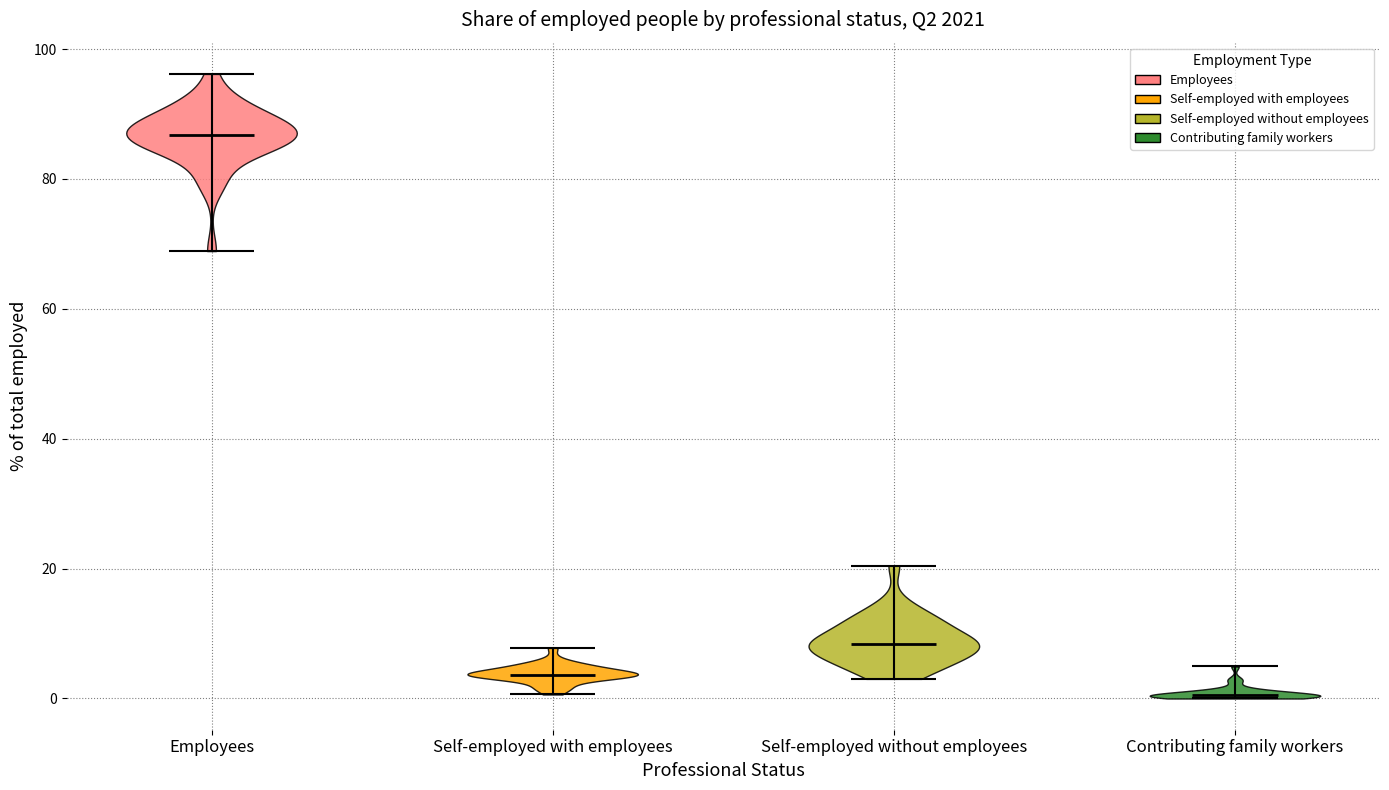

Which violin has the highest median line?

Employees